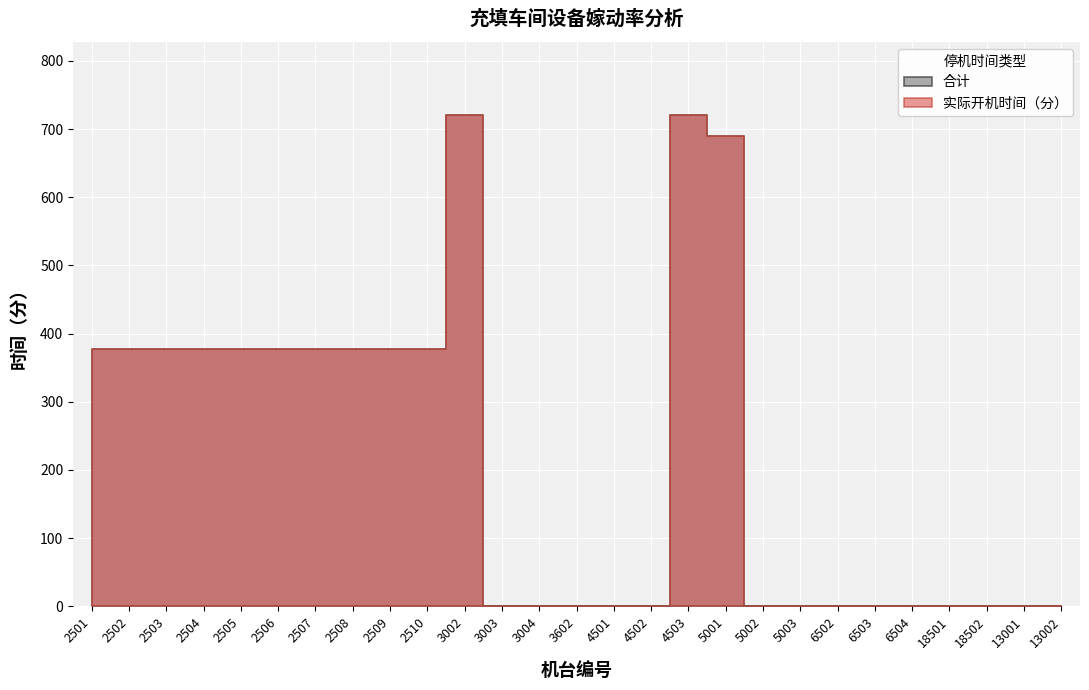

Where is the first local maximum for 合计?

3002